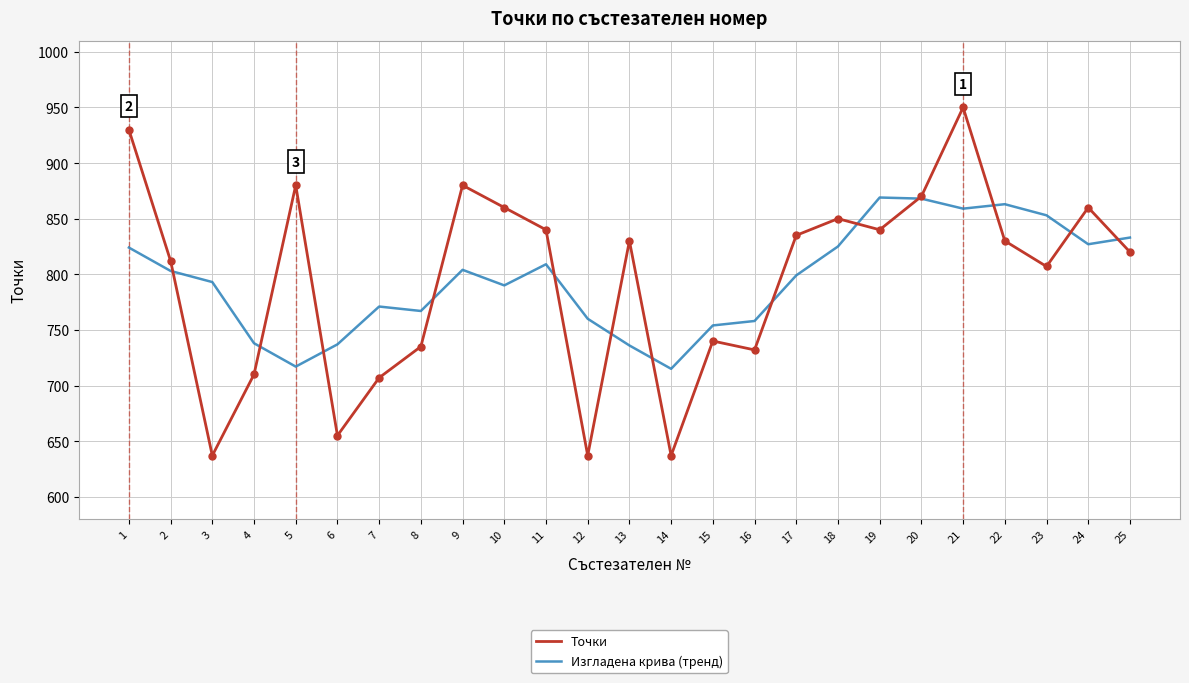

How many values in the Изгладена крива (тренд) series are below 799?

12